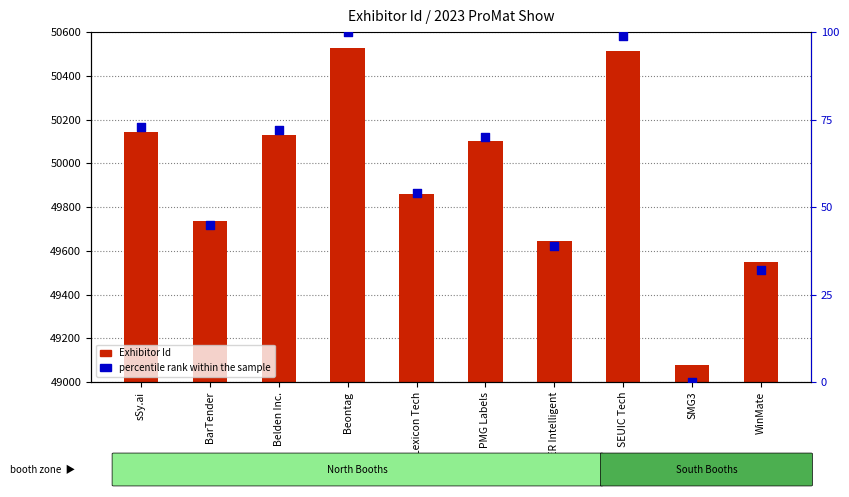

At which category is the sum across all series the highest?

Beontag